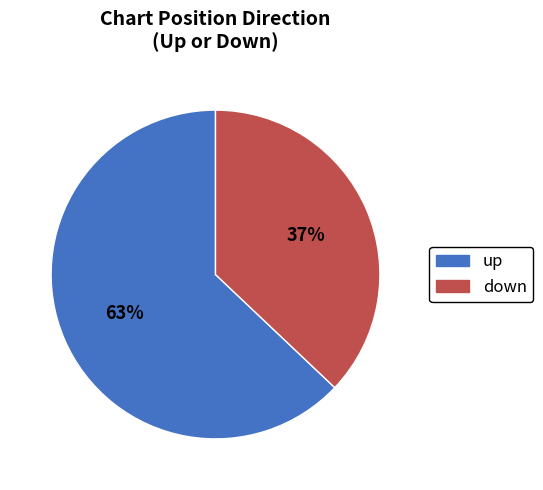

Which category has the biggest portion of the pie?

up